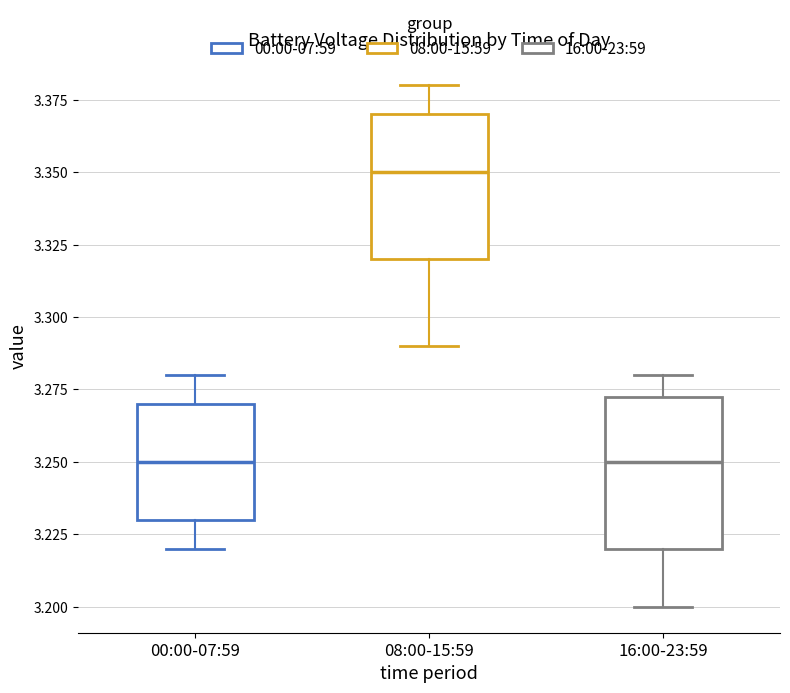

Where is the lower edge of the box for 16:00-23:59 on the y-axis? The values are not printed on the chart, so give them approximately, as read against the axis.

3.220